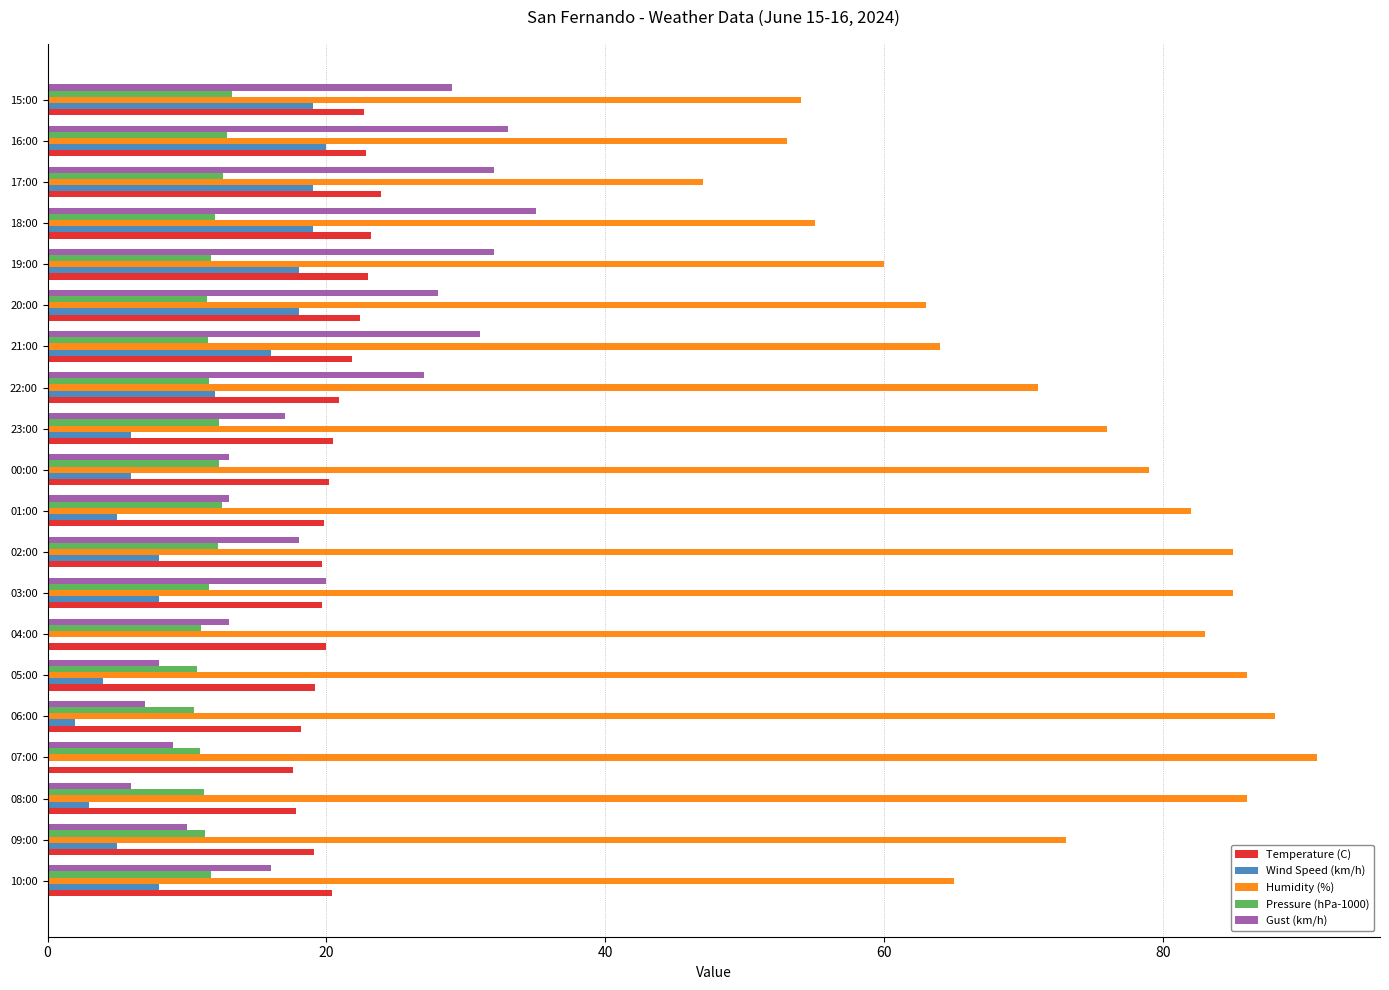

At which category does the chart reach its peak across all series?

07:00